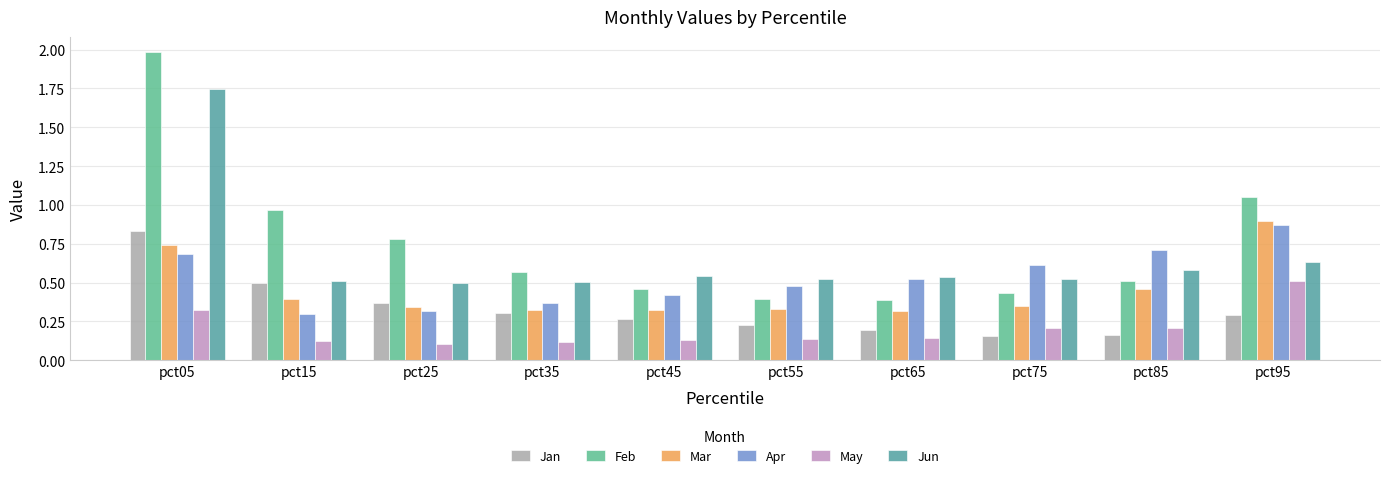

Are the bars grouped side by side (vs. stacked)?

Yes